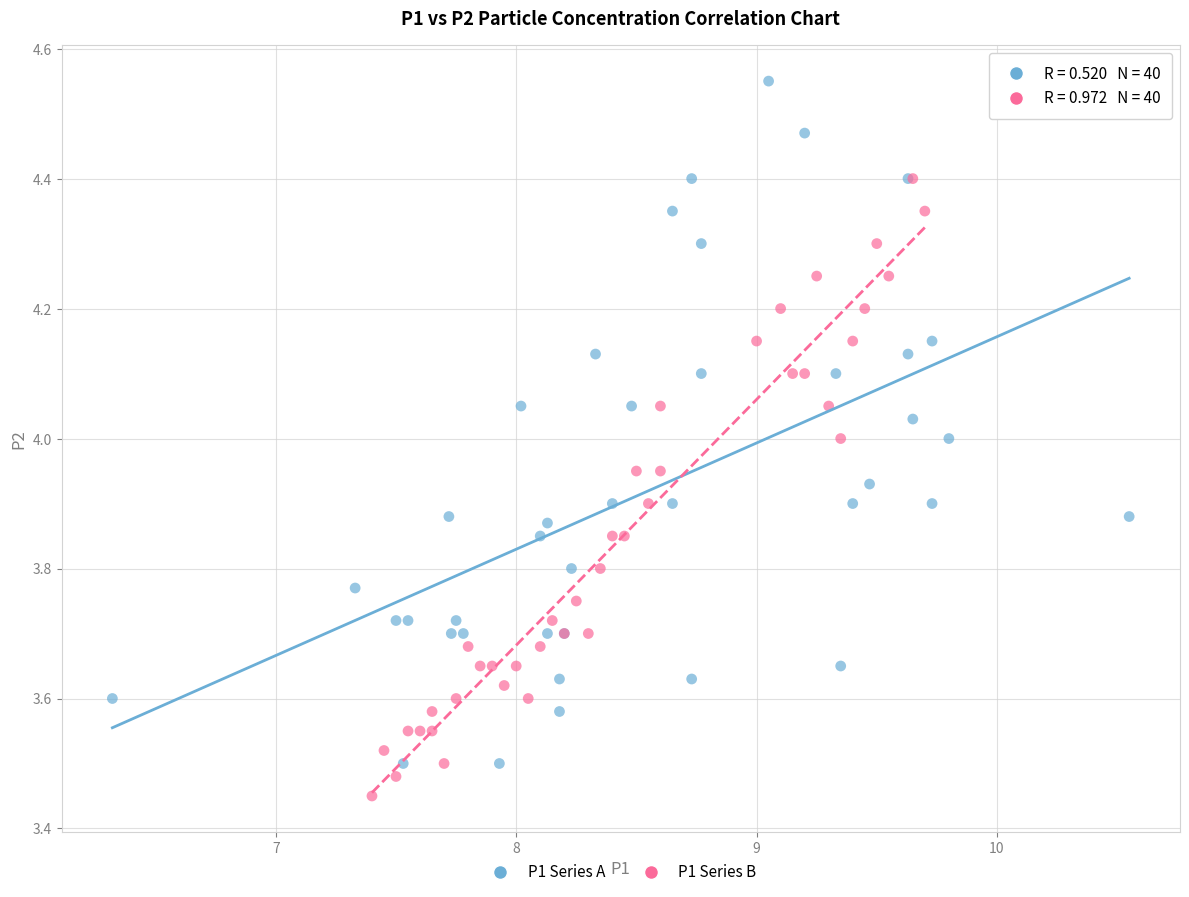

Which series contains the lowest Y value?

P1 Series B